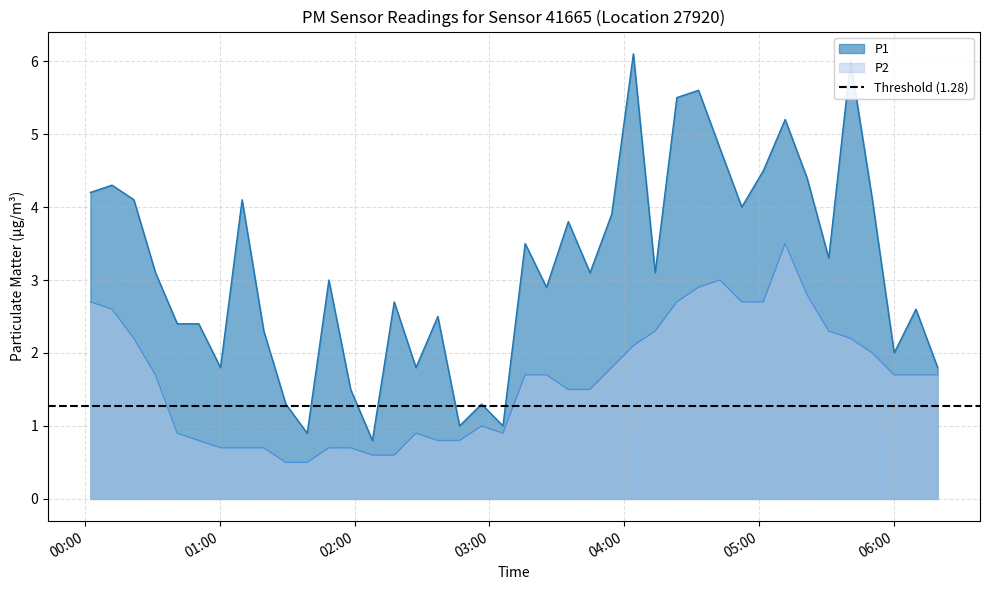

True or false: P2 has a value of 2.7 at 00:00.

True